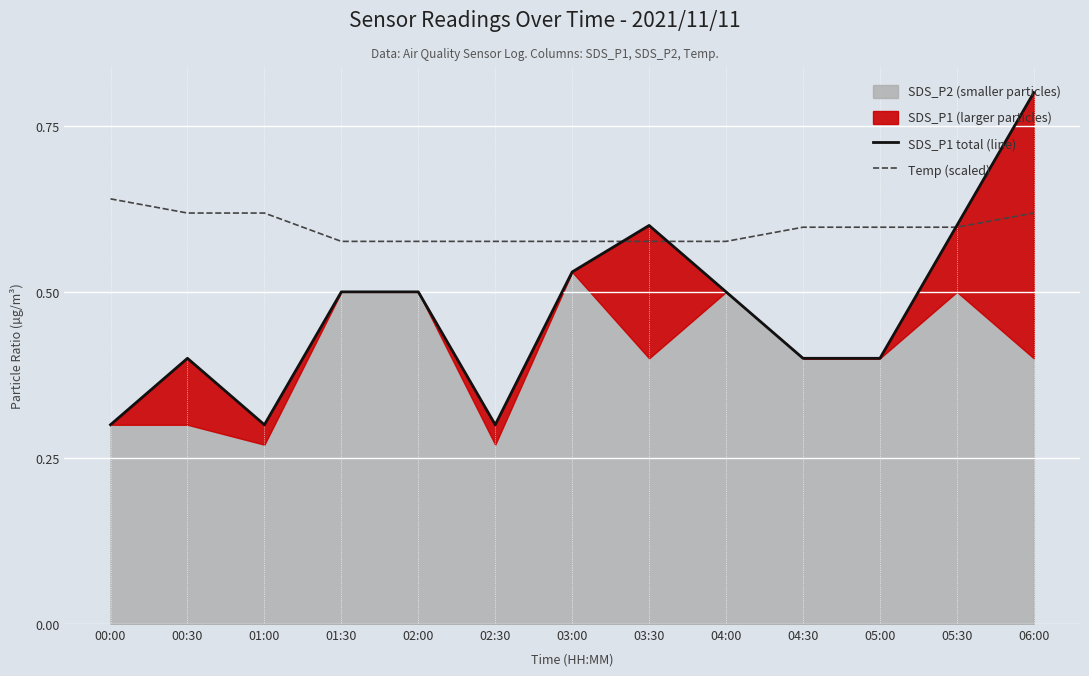

Reading right to left, what are all the values shown in this chart?

SDS_P1 total (line): 0.8	0.6	0.4	0.4	0.5	0.6	0.5	0.3	0.5	0.5	0.3	0.4	0.3
Temp (scaled): 0.6	0.6	0.6	0.6	0.6	0.6	0.6	0.6	0.6	0.6	0.6	0.6	0.6